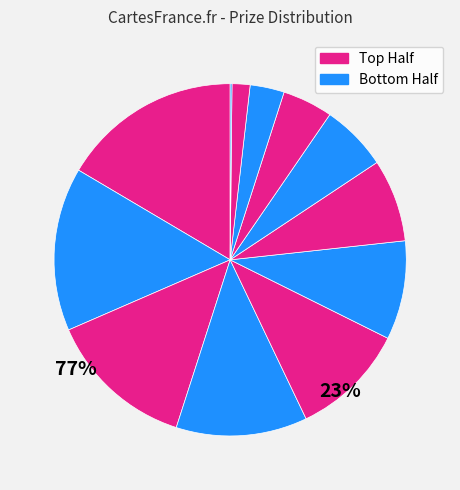

How many slices are in this pie chart?

12